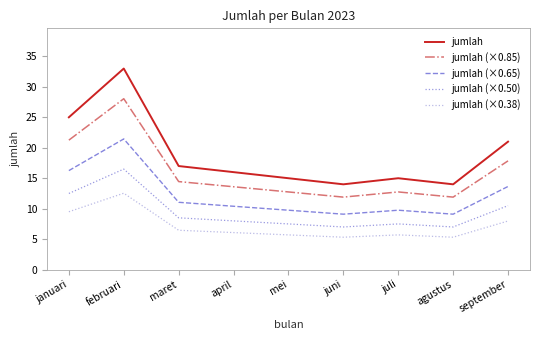

Is this an area chart (filled region under the line)?

No